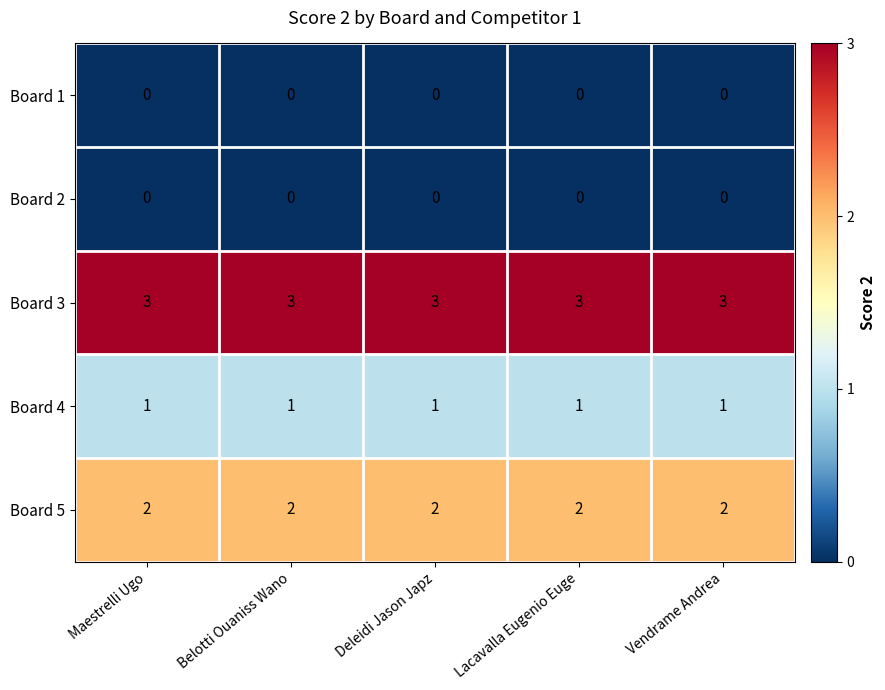

Is it true that Board 1 equals 0 at Deleidi Jason Japz?

True